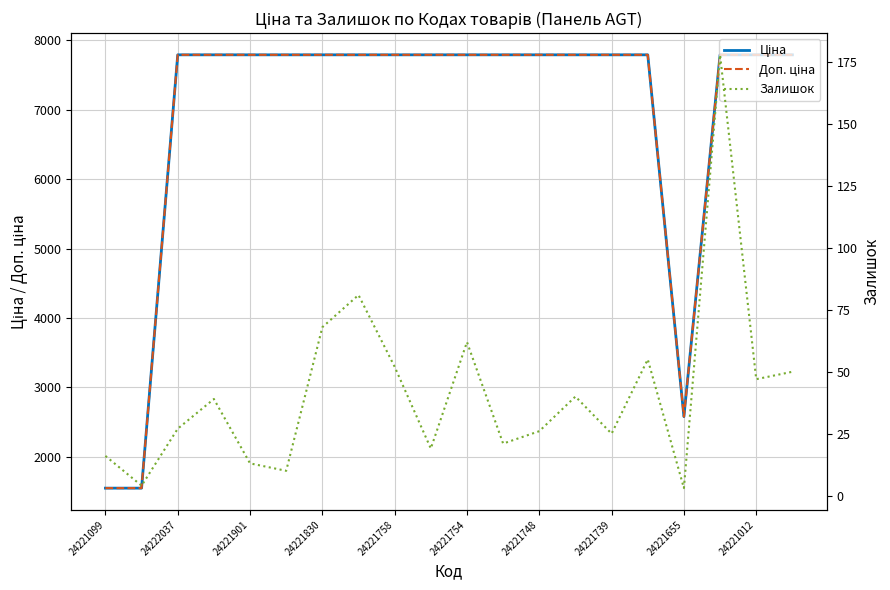

True or false: Доп. ціна has more than 1 points higher than both neighbors.

False